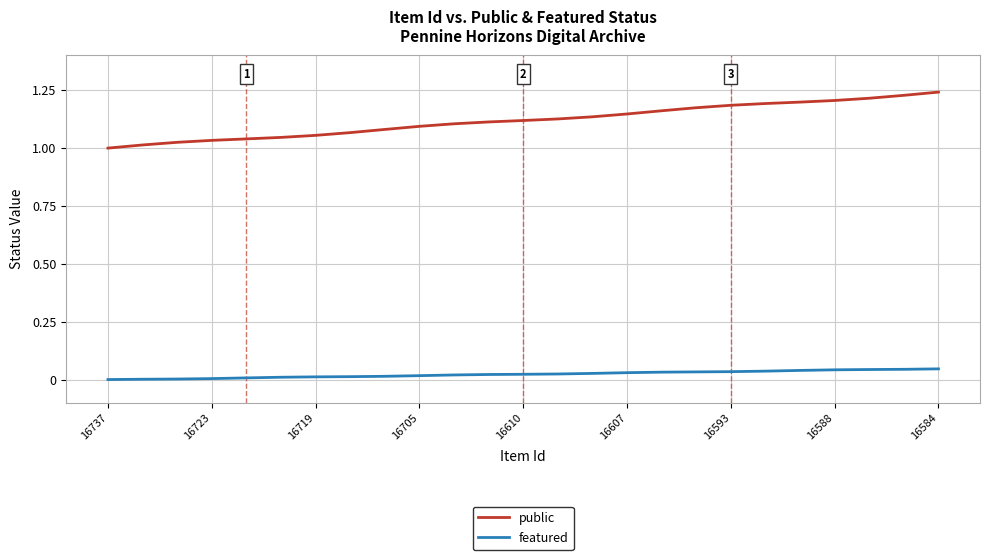

Rank the series by their average value, from highest to lowest.

public, featured